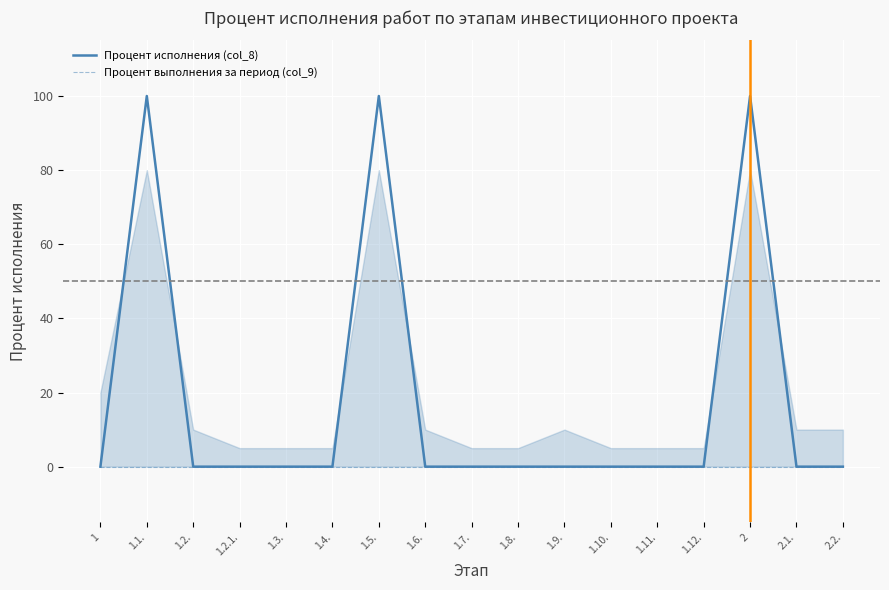

What is the total value across all series at 1.5.?

100